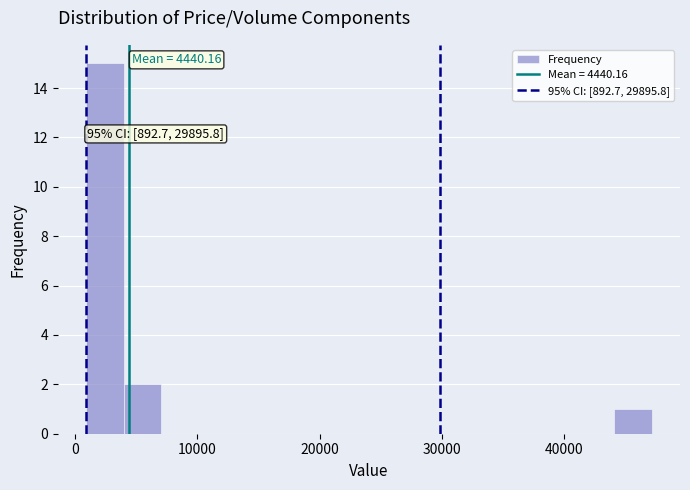

Around what value on the x-axis is the tallest bar? Give the approximate position of its centre, as read against the axis.

2000